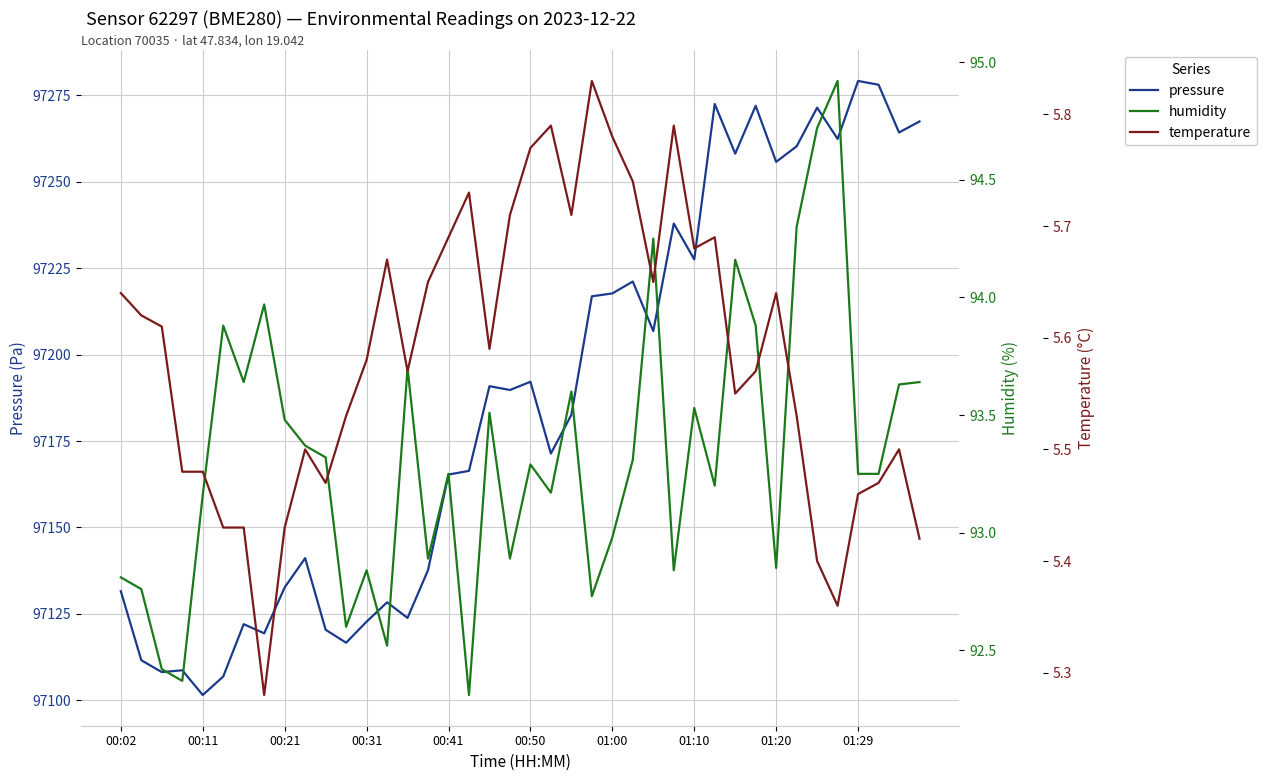

Does the chart display data point markers on the line(s)?

No